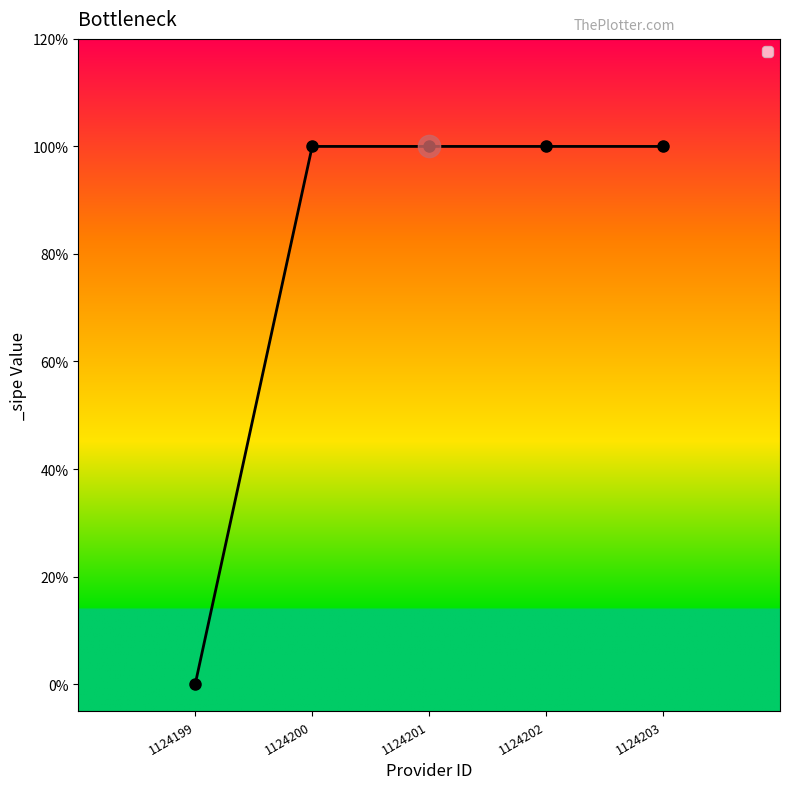

How many lines are shown in the chart?

1